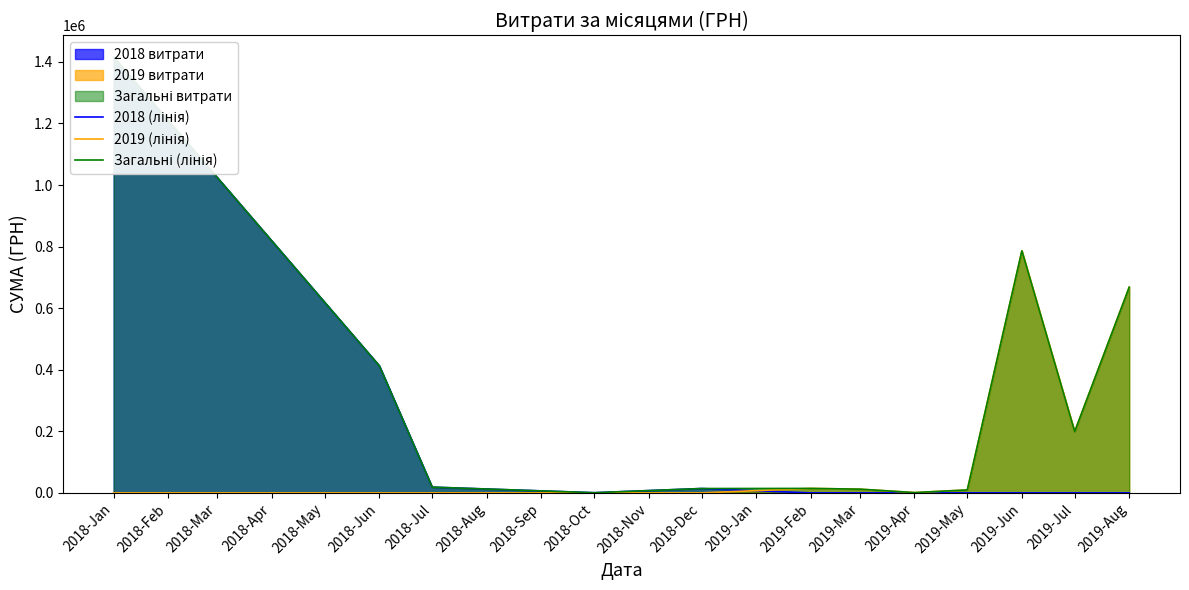

The value of 2019 витрати at 2019-Jul is 199125.3. True or false?

True